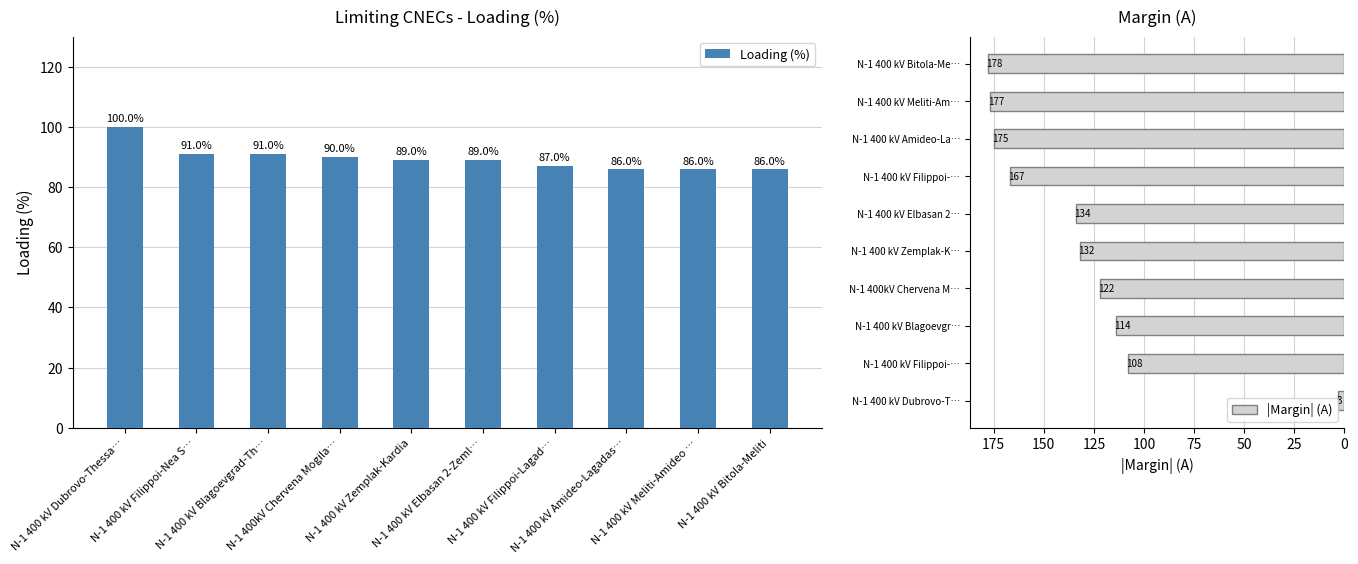

True or false: Loading (%) has a value of 119 at N-1 400 kV Amideo-Lagadas….

False